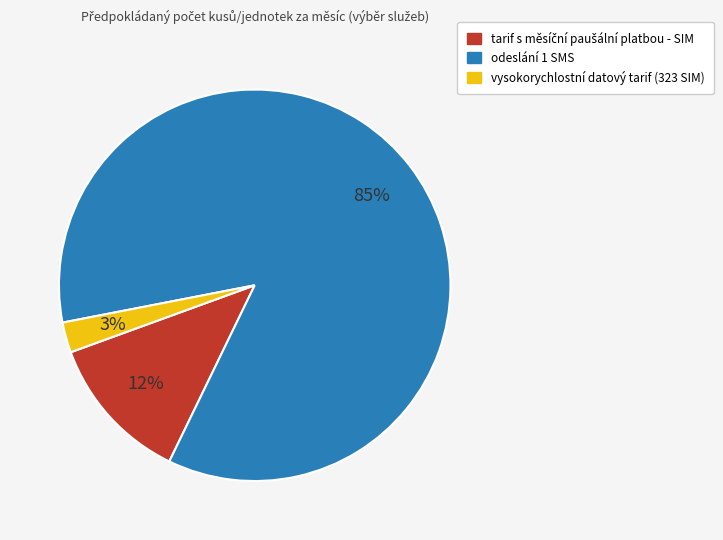

How many slices are in this pie chart?

3